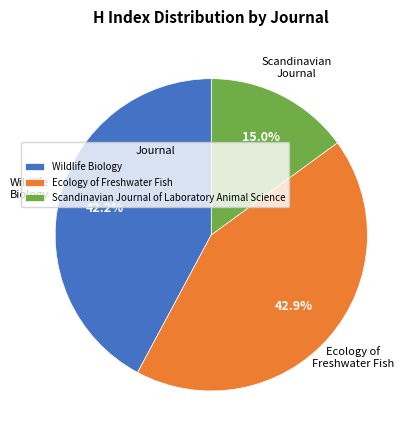

The Ecology of Freshwater Fish slice represents 53% of the pie. True or false?

False